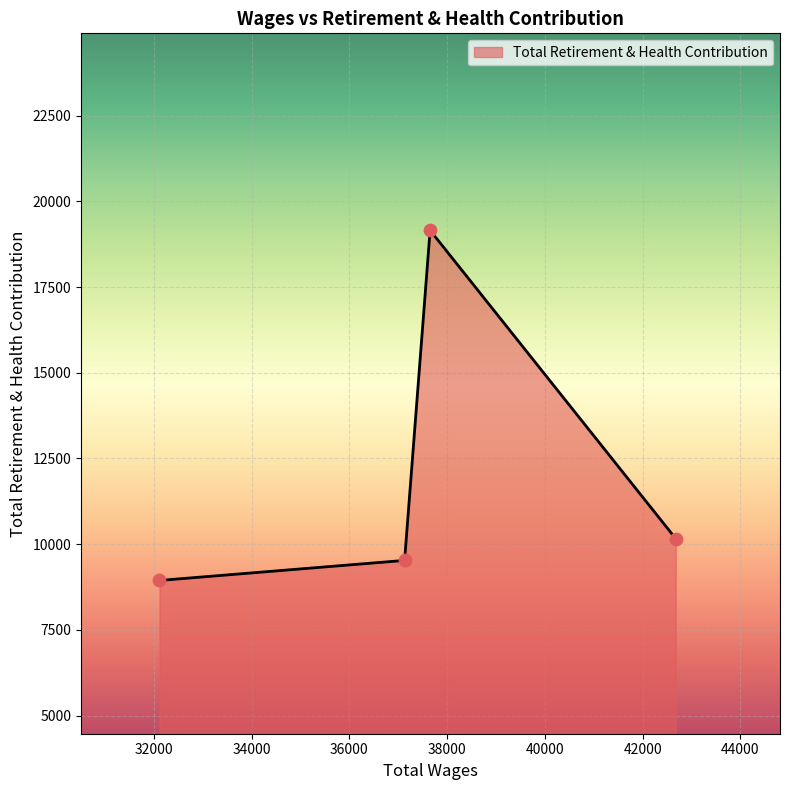

True or false: the data has more than 0 interior local peaks.

True